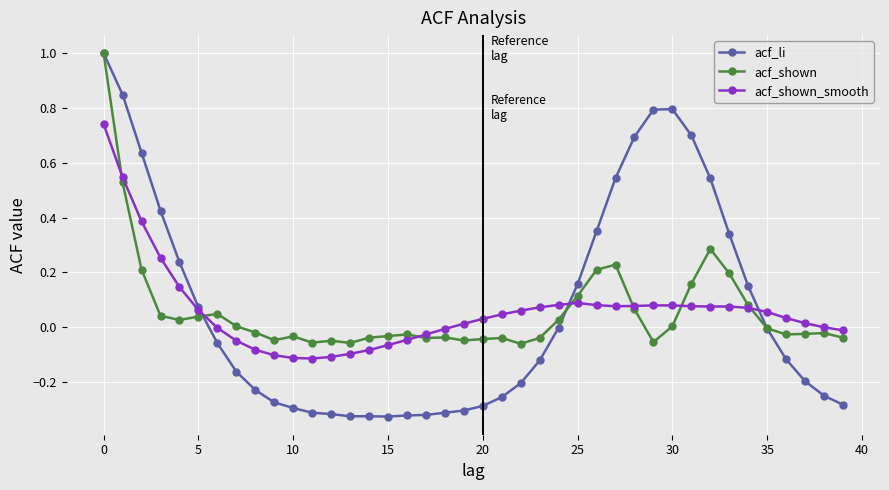

What is the greatest value displayed?

1.0